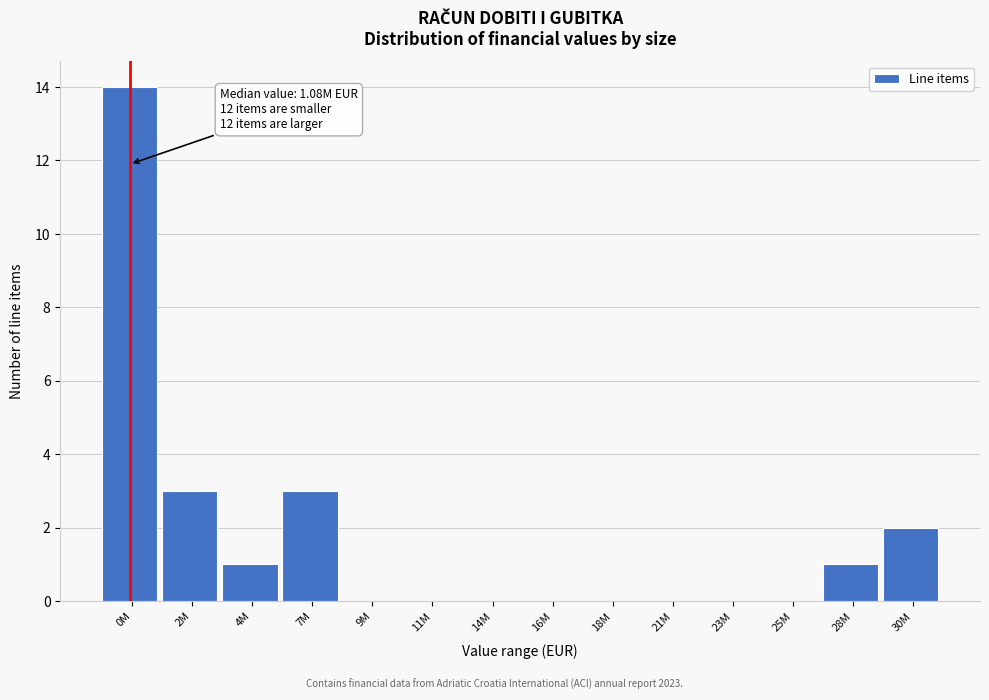

Reading right to left, what are all the values shown in this chart?

30M=2	28M=1	25M=0	23M=0	21M=0	18M=0	16M=0	14M=0	11M=0	9M=0	7M=3	4M=1	2M=3	0M=14